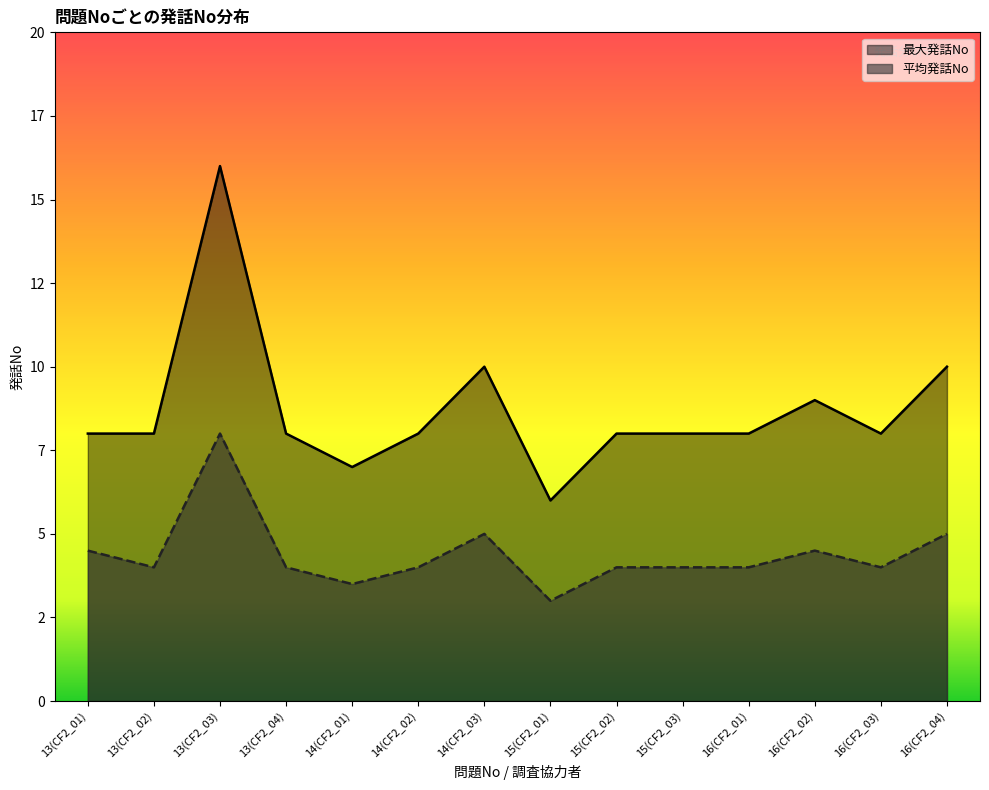

What position from the left is 16(CF2_02)?

12